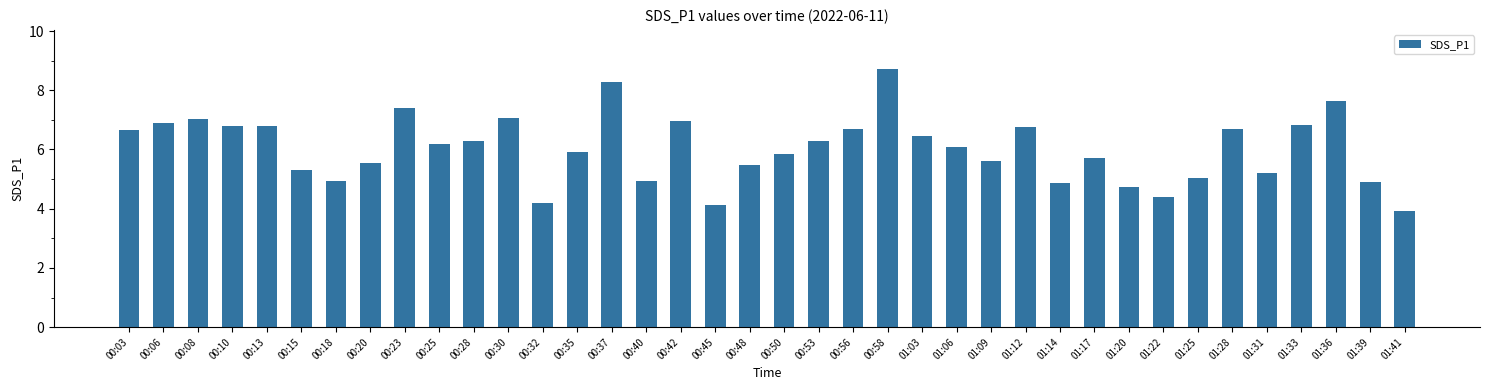

The value at 00:32 is 4.2. True or false?

True